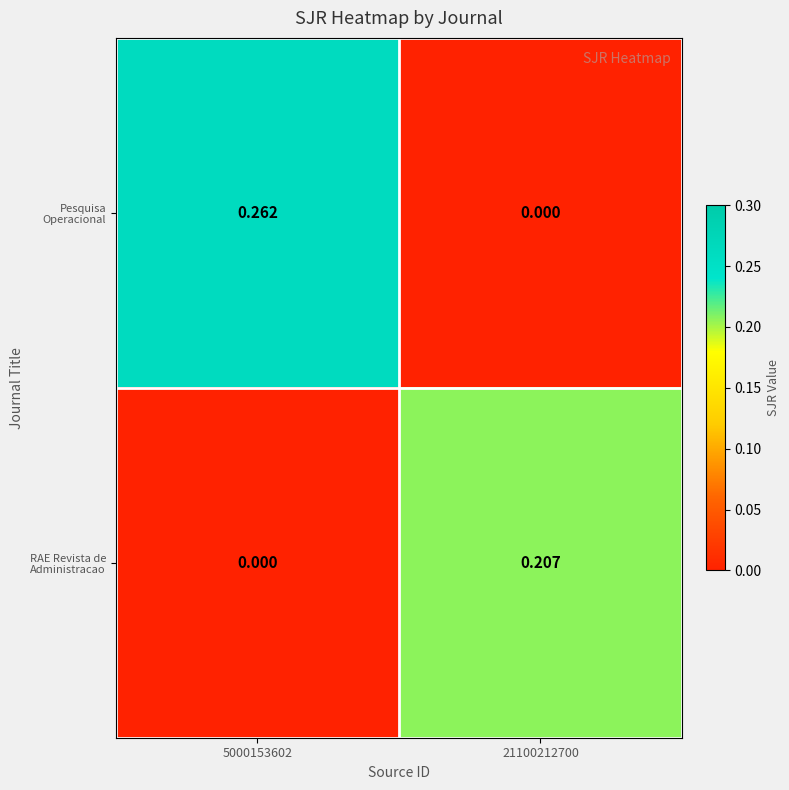

How many series are shown in this chart?

2